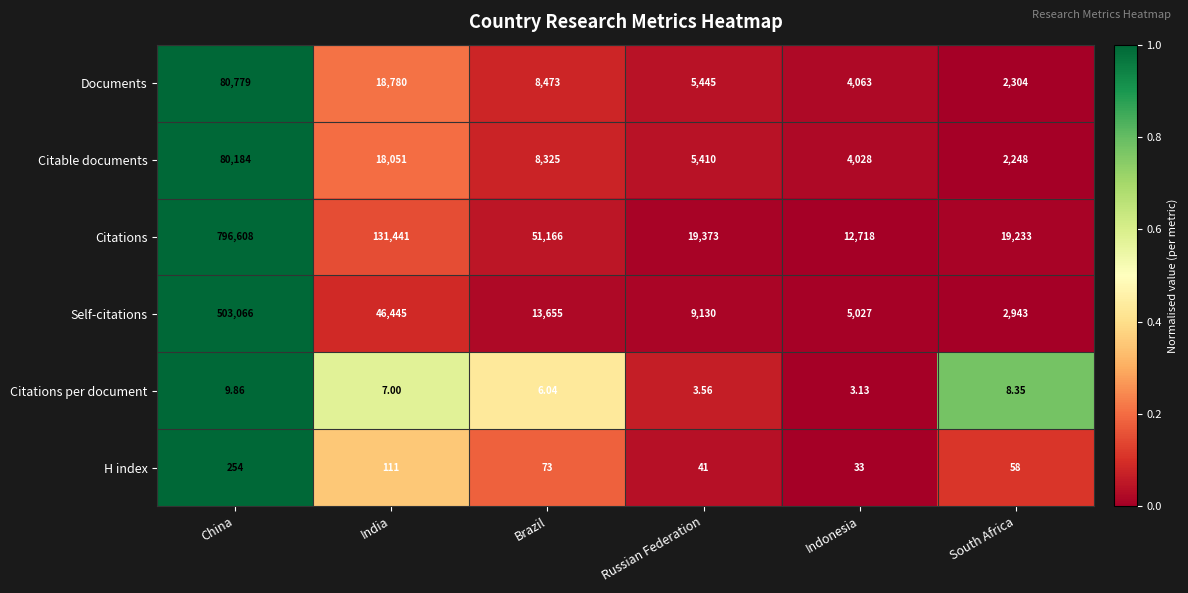

Which category has the lowest value across all series?

Indonesia